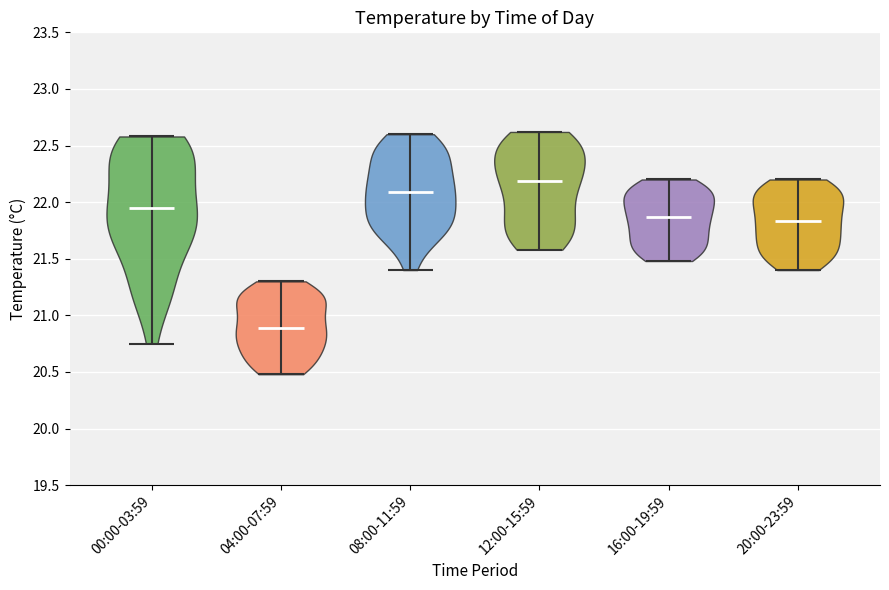

What is the highest point the violin for 12:00-15:59 reaches on the y-axis? The values are not printed on the chart, so give them approximately, as read against the axis.

22.60